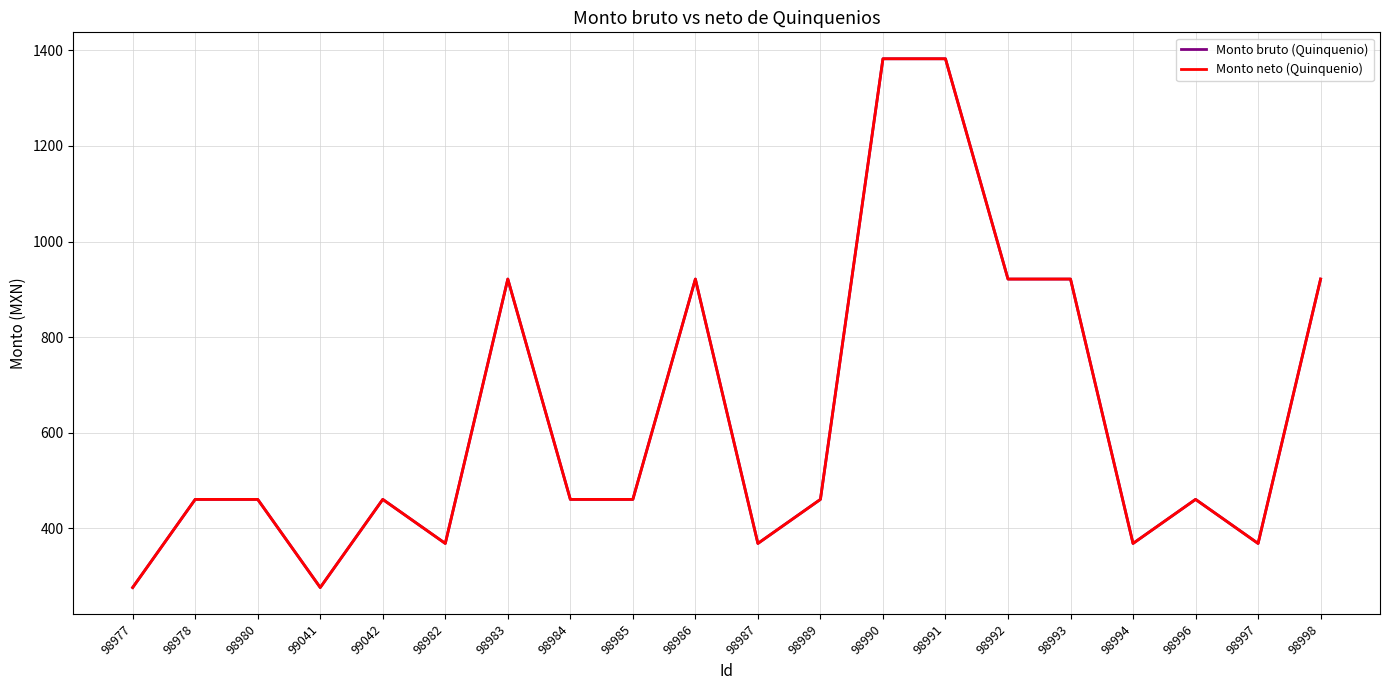

Does the chart have visible grid lines?

Yes